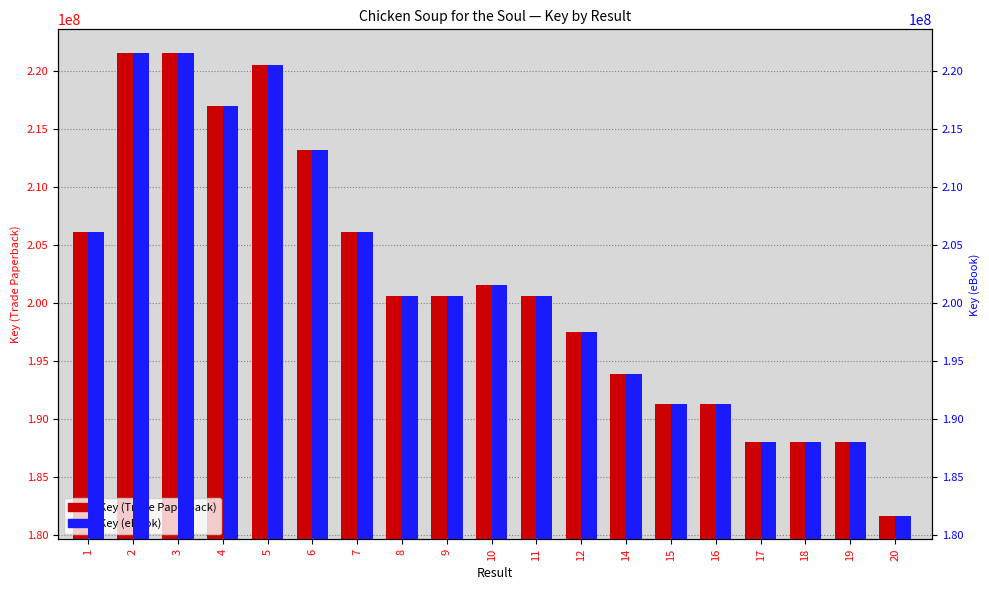

Is it true that Key (eBook) equals 323162870 at 2?

False